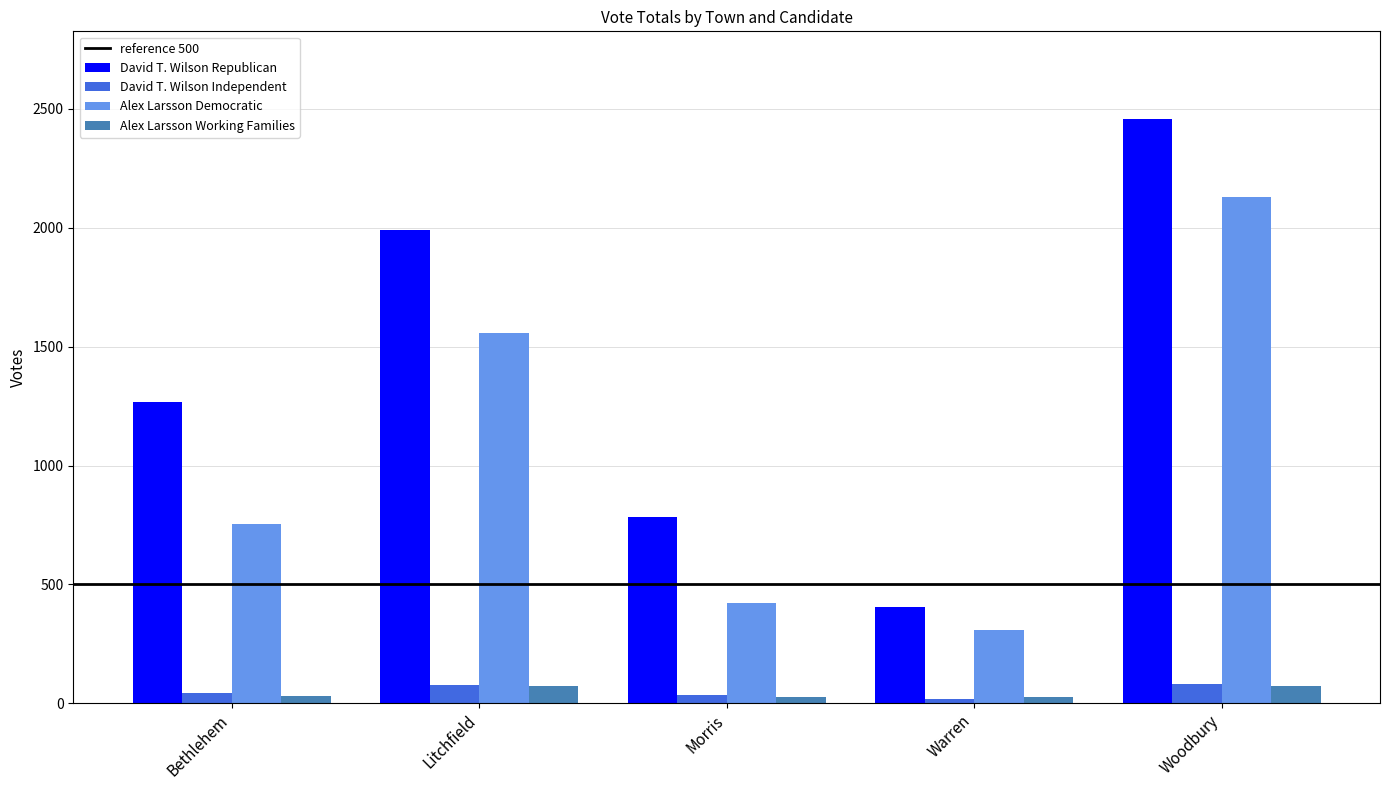

What is the maximum value for David T. Wilson Republican?

2458